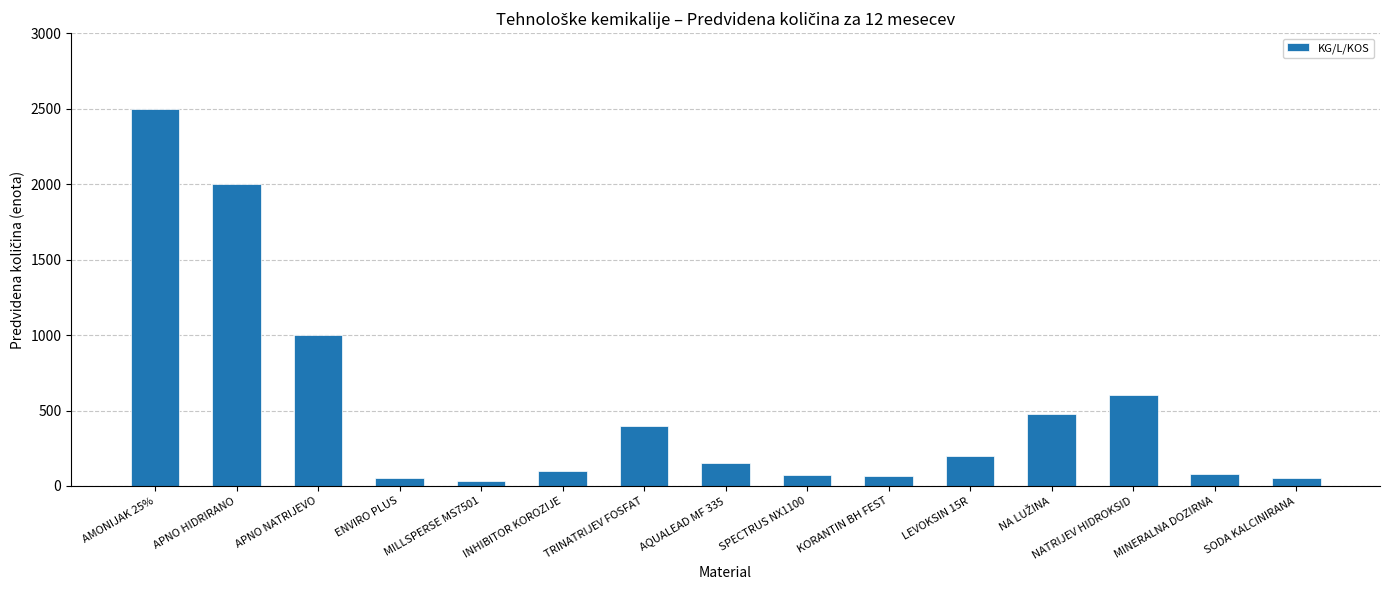

How many categories are shown in the chart?

15